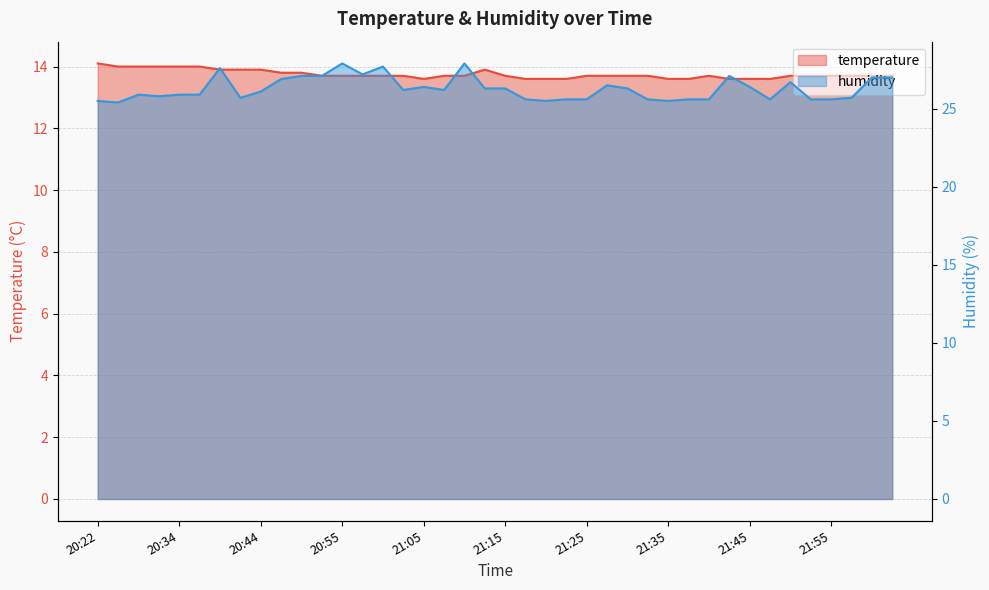

True or false: humidity and temperature cross at least once.

False